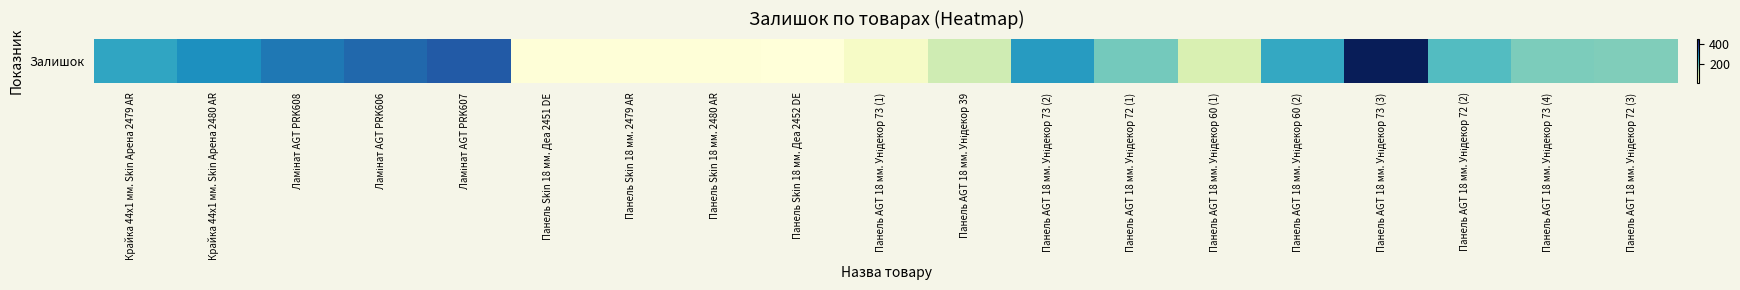

List the labels in order of value, largest first.

Панель AGT 18 мм. Унідекор 73 (3), Ламінат AGT PRK607, Ламінат AGT PRK606, Ламінат AGT PRK608, Крайка 44x1 мм. Skin Арена 2480 AR, Панель AGT 18 мм. Унідекор 73 (2), Крайка 44x1 мм. Skin Арена 2479 AR, Панель AGT 18 мм. Унідекор 60 (2), Панель AGT 18 мм. Унідекор 72 (2), Панель AGT 18 мм. Унідекор 72 (1), Панель AGT 18 мм. Унідекор 73 (4), Панель AGT 18 мм. Унідекор 72 (3), Панель AGT 18 мм. Унідекор 39, Панель AGT 18 мм. Унідекор 60 (1), Панель AGT 18 мм. Унідекор 73 (1), Панель Skin 18 мм. 2480 AR, Панель Skin 18 мм. Деа 2451 DE, Панель Skin 18 мм. 2479 AR, Панель Skin 18 мм. Деа 2452 DE